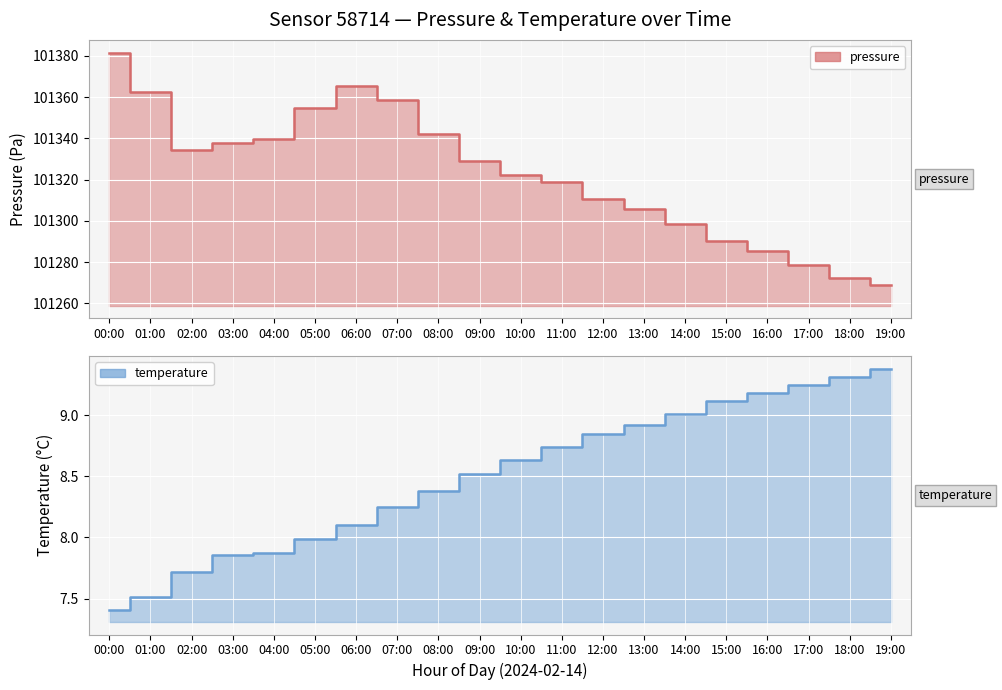

Which series has the largest range (max minus min)?

pressure (line)